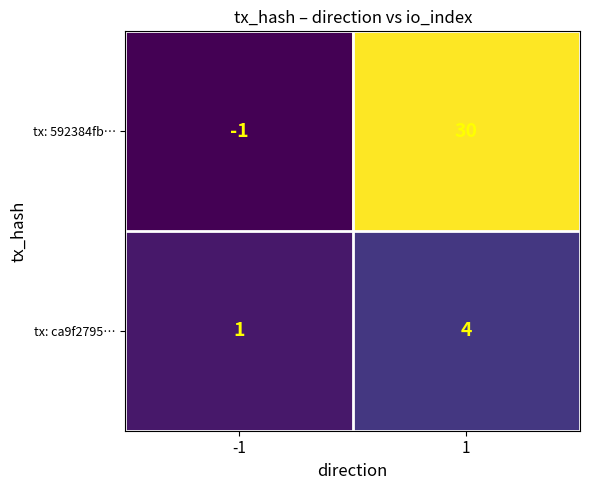

Reading left to right, extract all data points from this chart.

tx: 592384fb…: -1	30
tx: ca9f2795…: 1	4